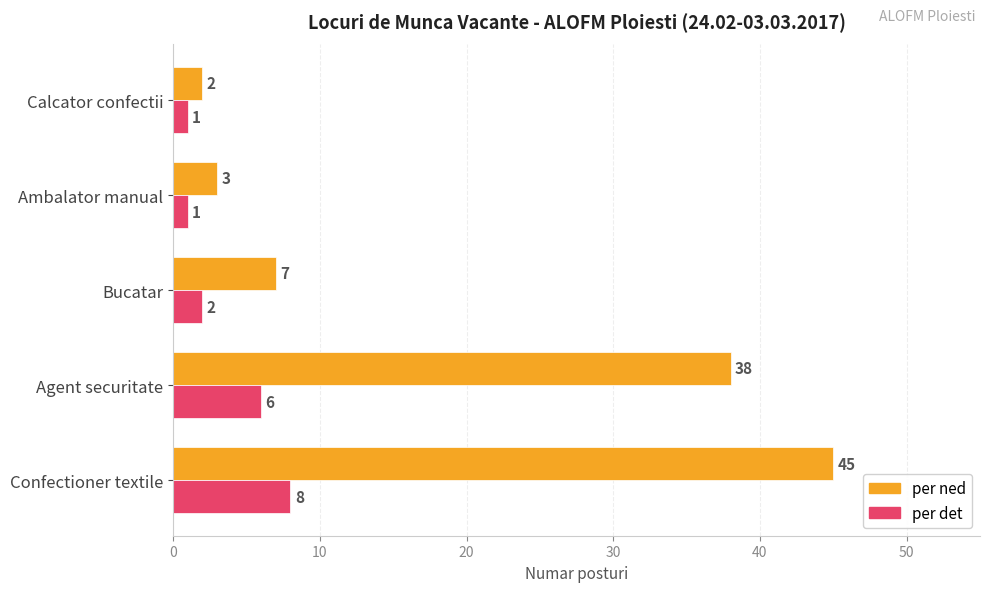

Which series has the largest total across all categories?

per ned